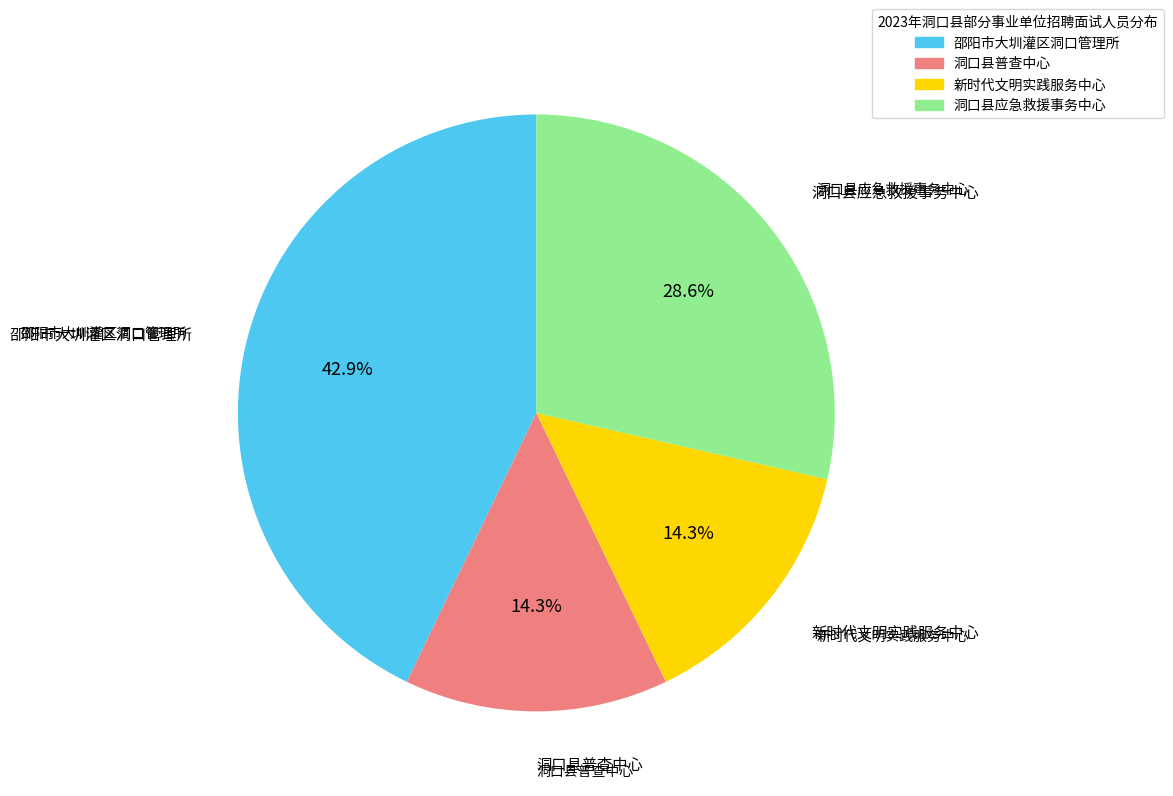

Which slice is the largest?

邵阳市大圳灌区洞口管理所